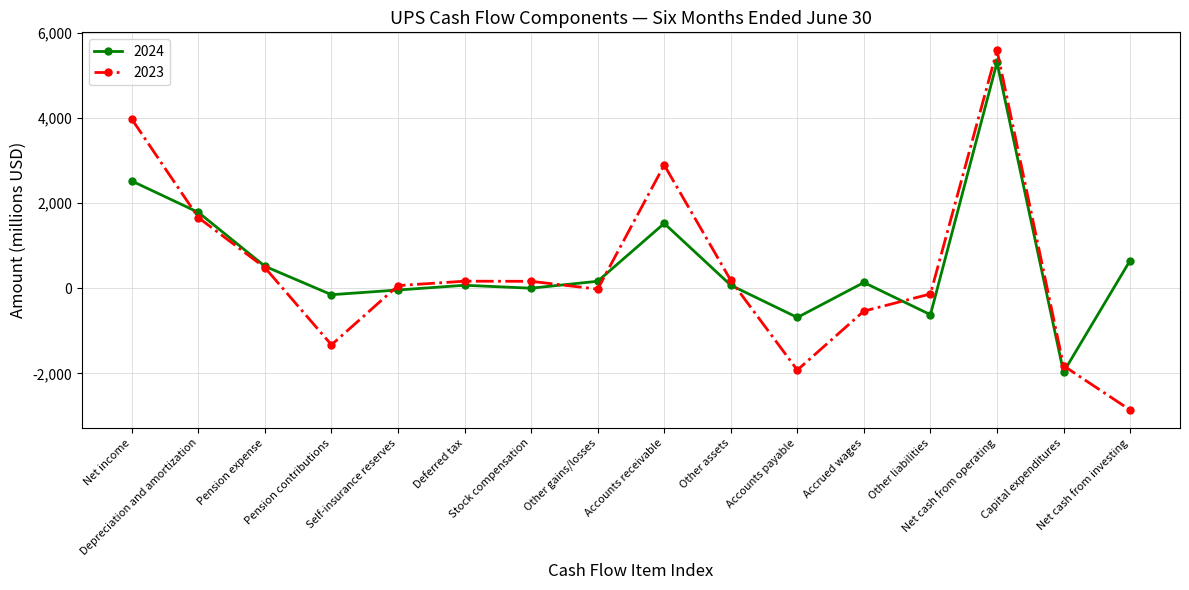

What is the spread (max minus min) of values at Accounts payable?

1236